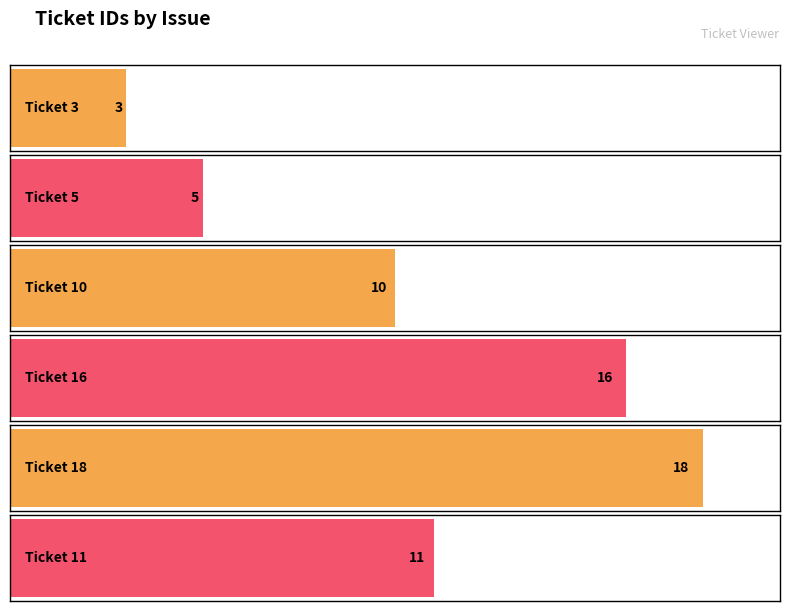

Between Ticket 11 and Ticket 3, which is larger?

Ticket 11